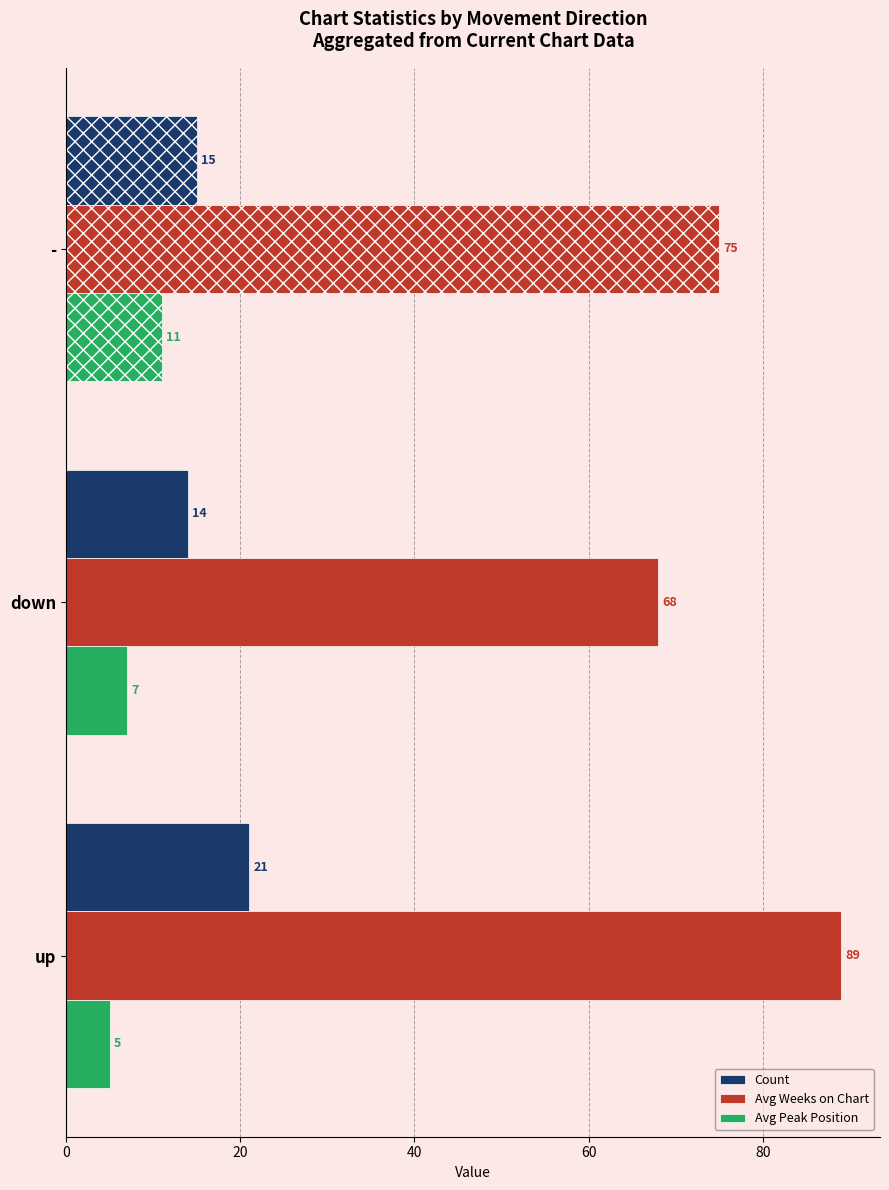

At down, list the series in order from smallest to largest.

Avg Peak Position, Count, Avg Weeks on Chart